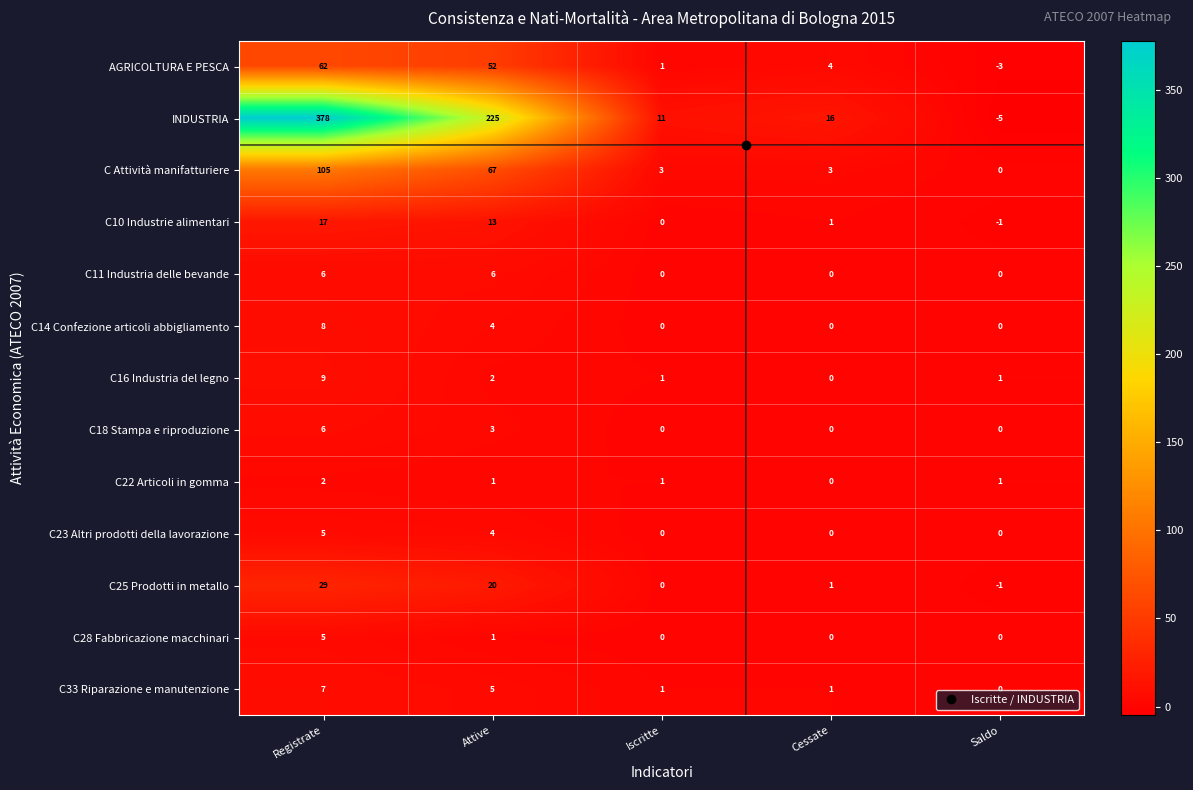

Between Registrate and Attive, which series saw the biggest shift?

INDUSTRIA